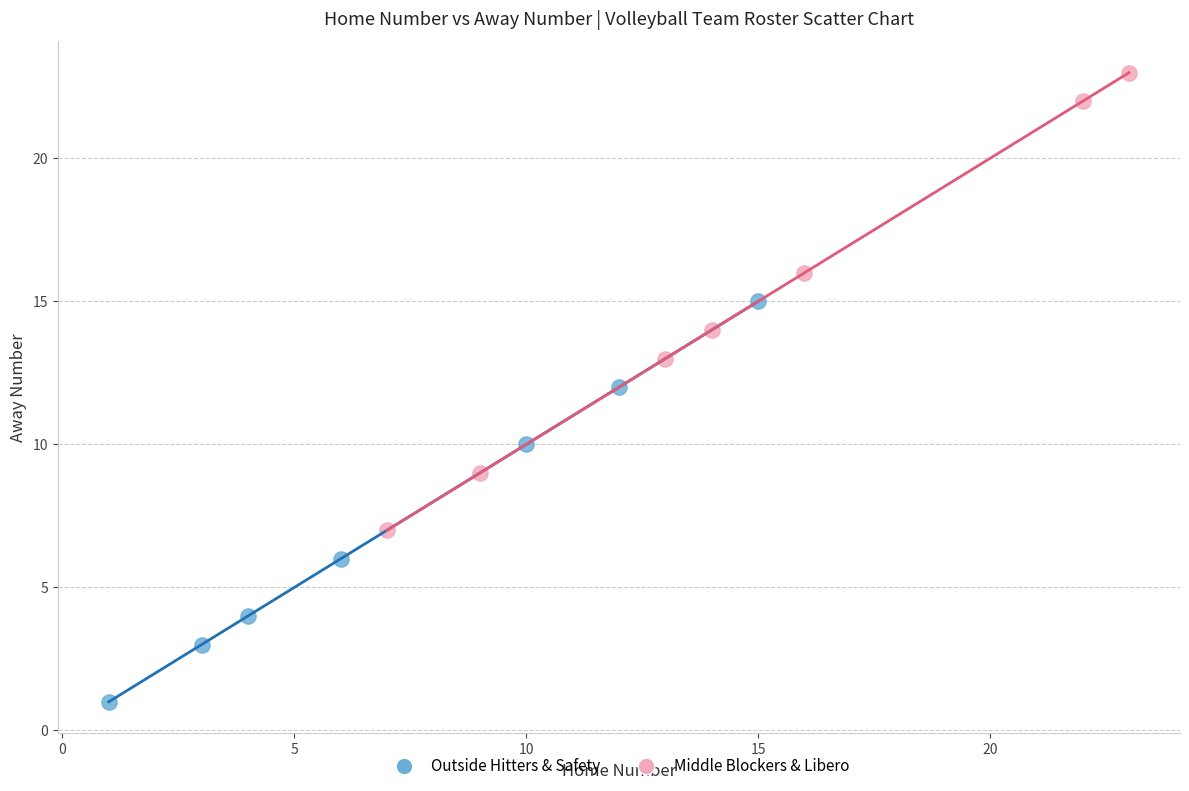

Which series contains the lowest Y value?

Outside Hitters & Safety